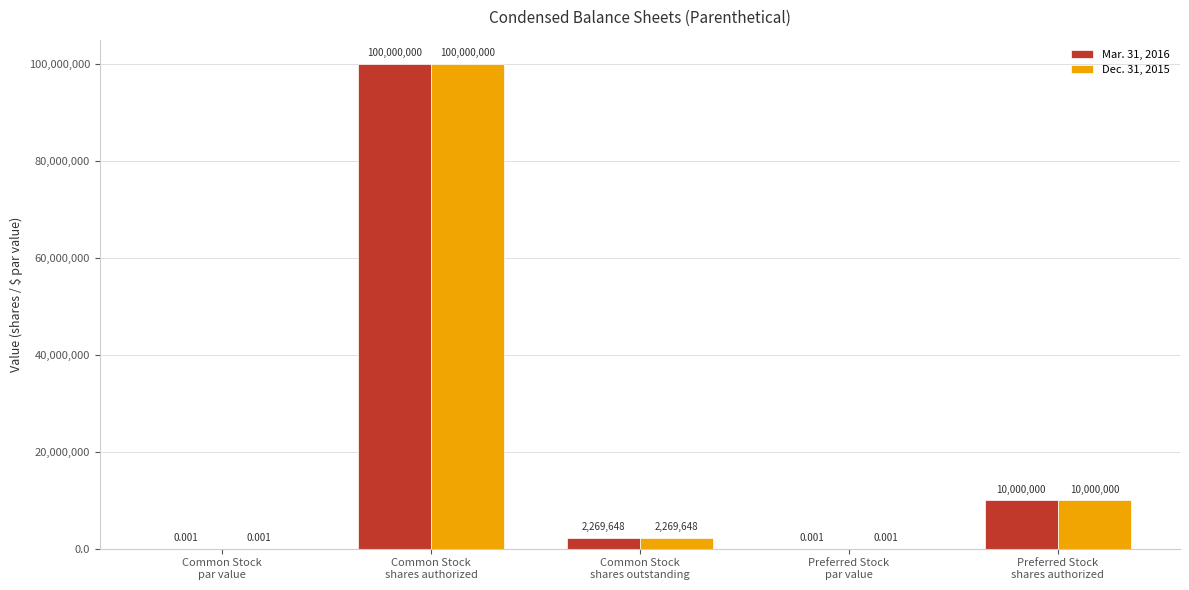

At which label does Dec. 31, 2015 first exceed 2269648?

Common Stock
shares authorized